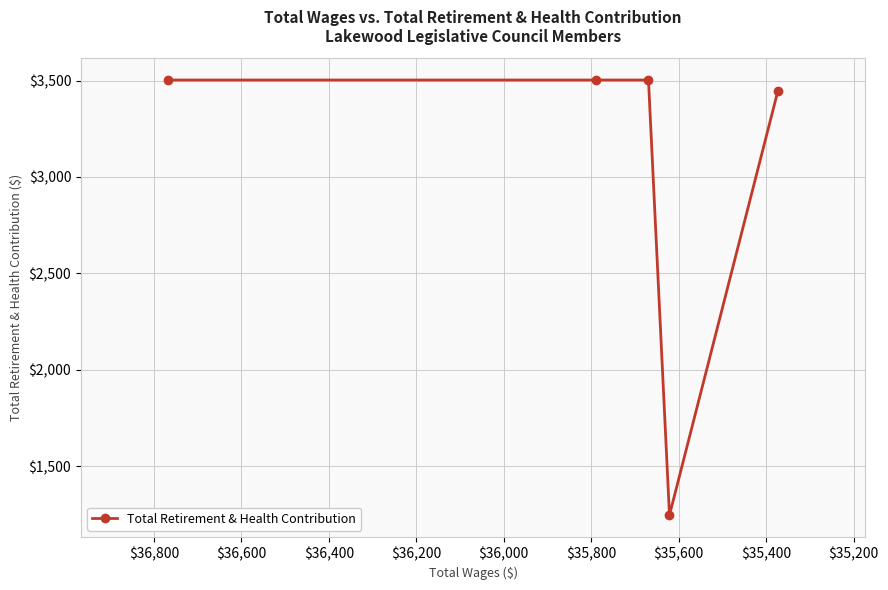

What is the change in value from $35,400 to $35,600?

-2257